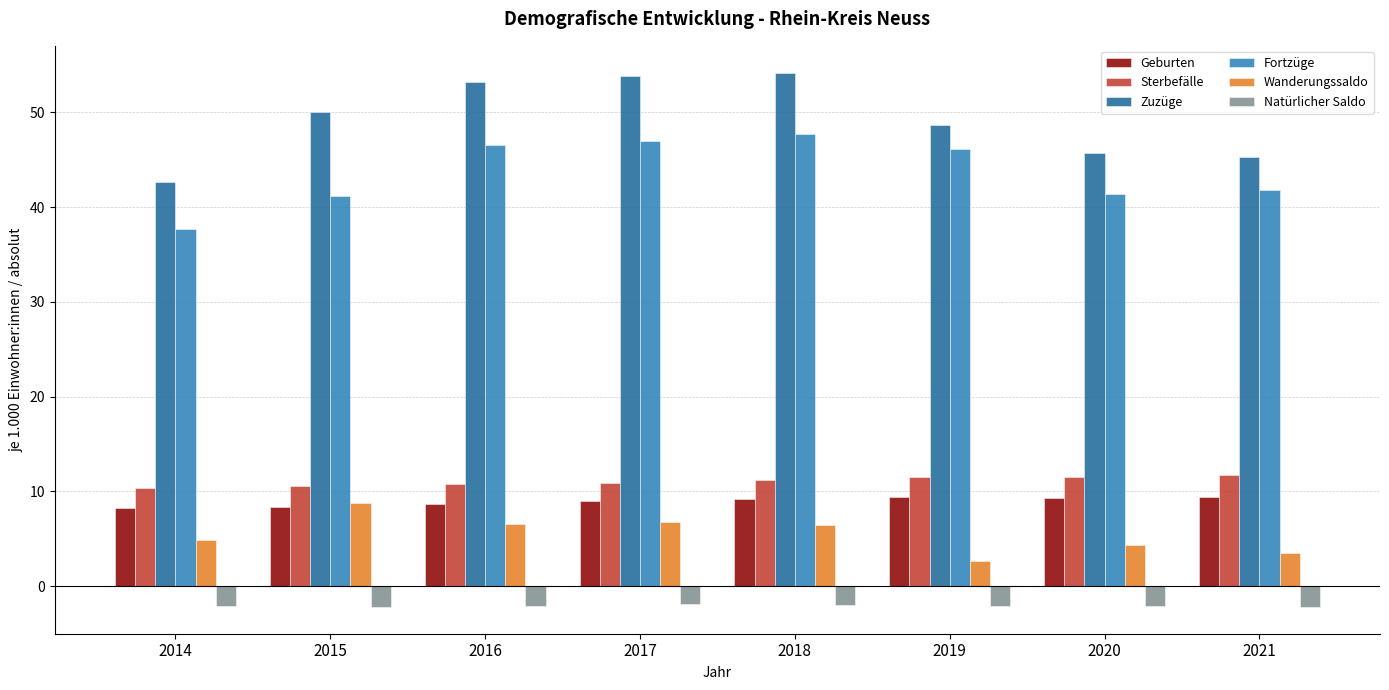

What is the sum of all Zuzüge values?

393.5